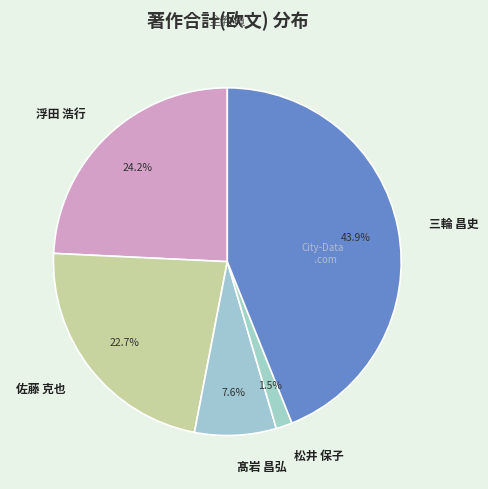

How many segments does this pie chart have?

5